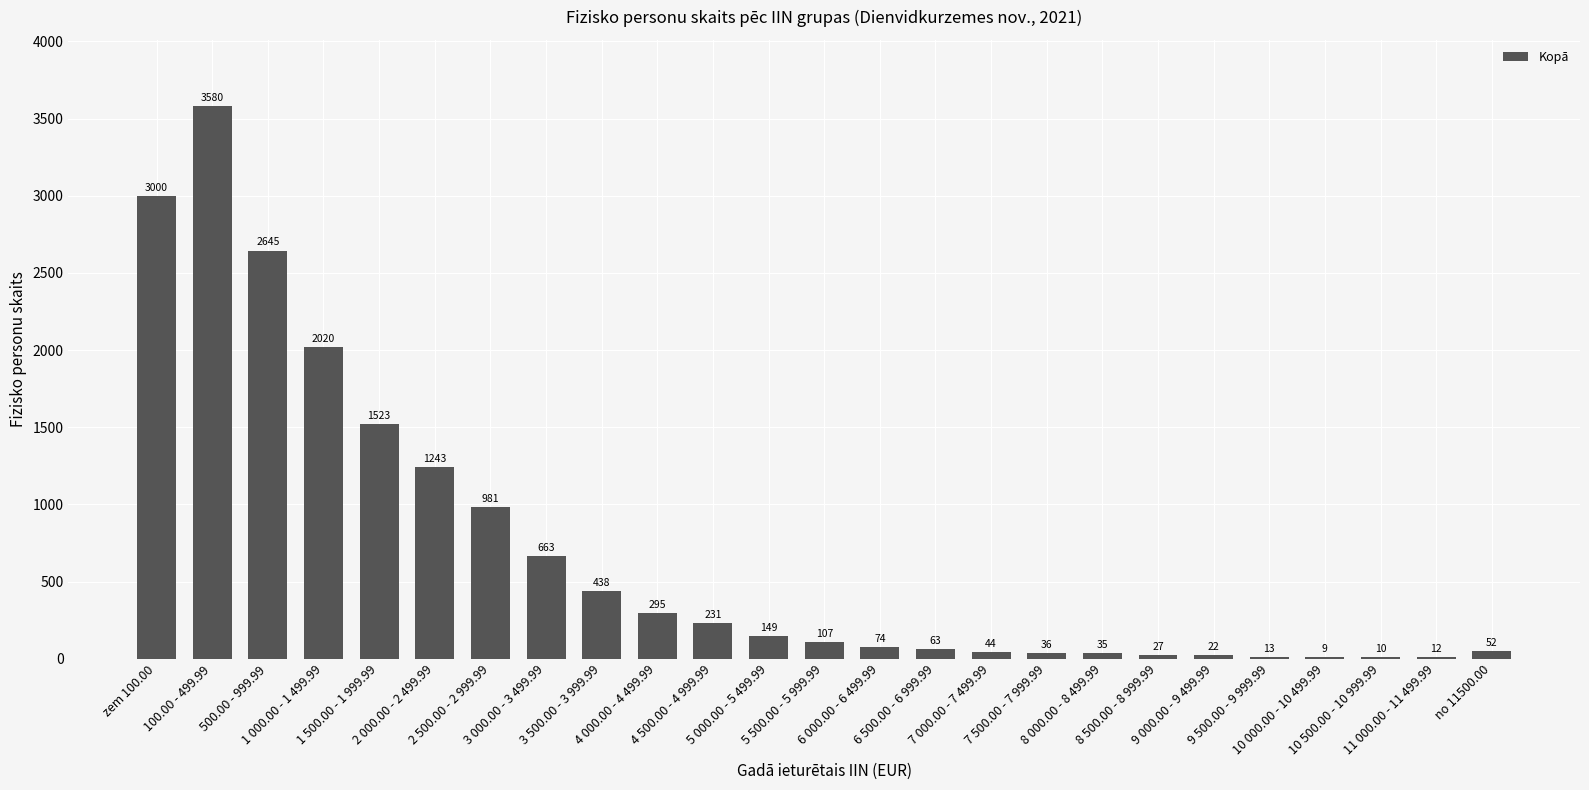

Reading left to right, list all the values displayed in this chart.

3000	3580	2645	2020	1523	1243	981	663	438	295	231	149	107	74	63	44	36	35	27	22	13	9	10	12	52